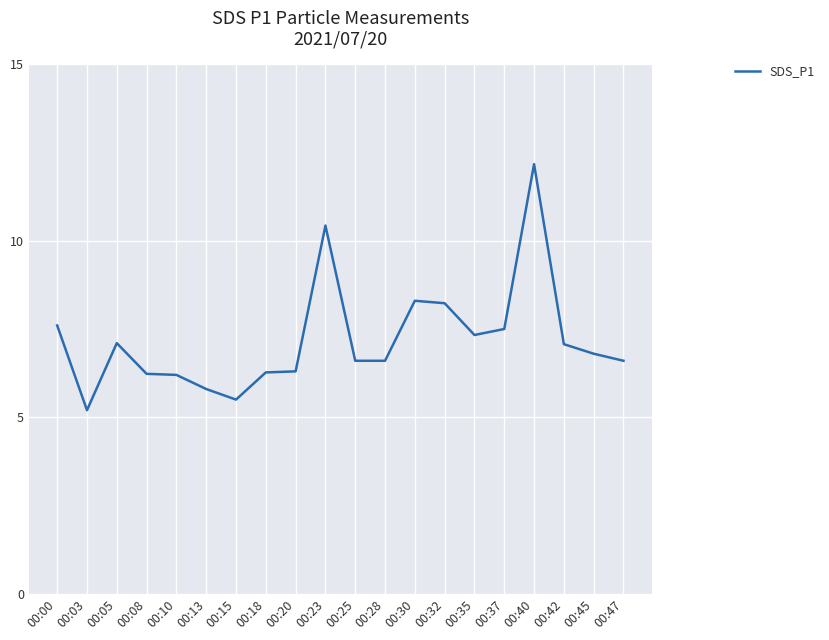

Between 00:30 and 00:10, which is larger?

00:30